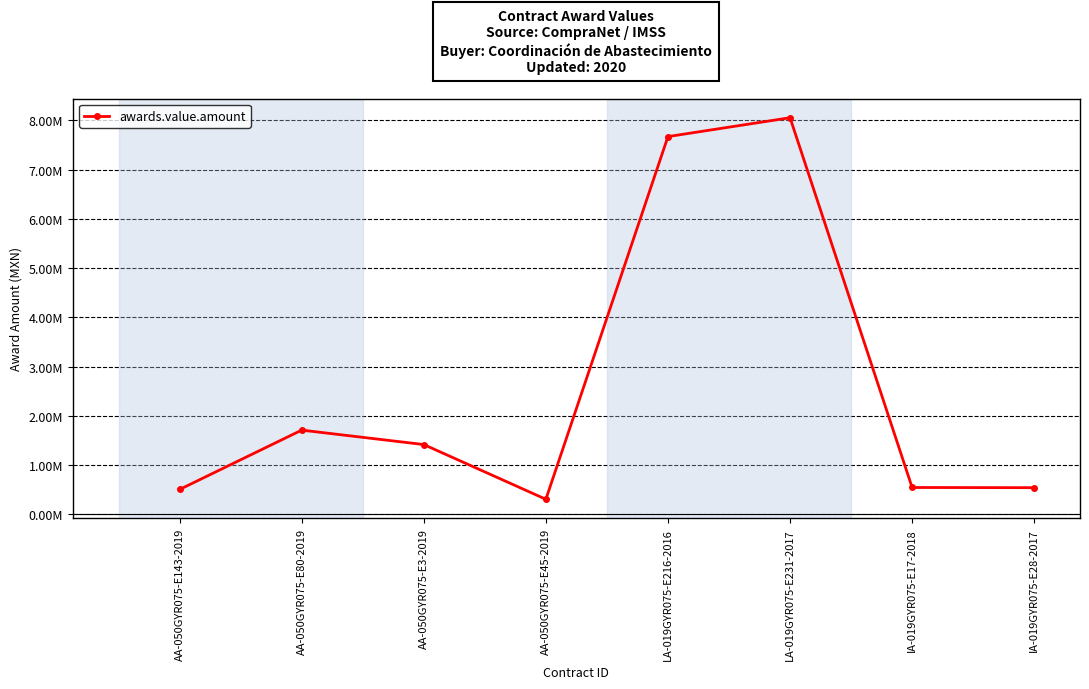

At which label does the data first exceed 1414314?

AA-050GYR075-E80-2019